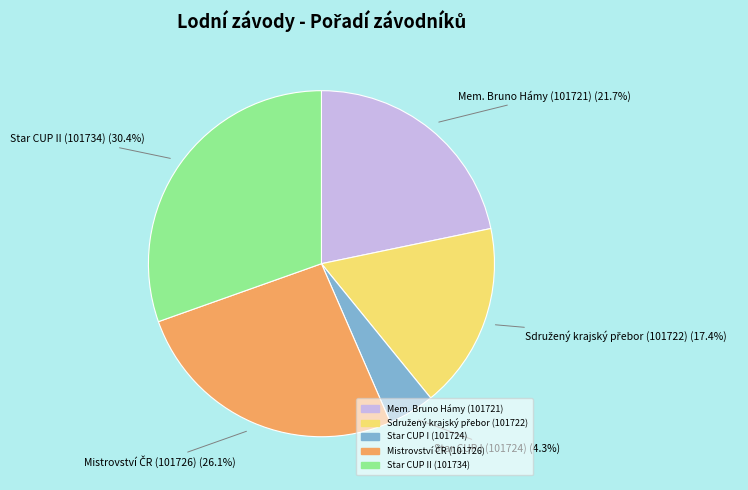

Combined, do Star CUP I (101724) (4.3%) and Star CUP II (101734) (30.4%) account for over 50%?

No